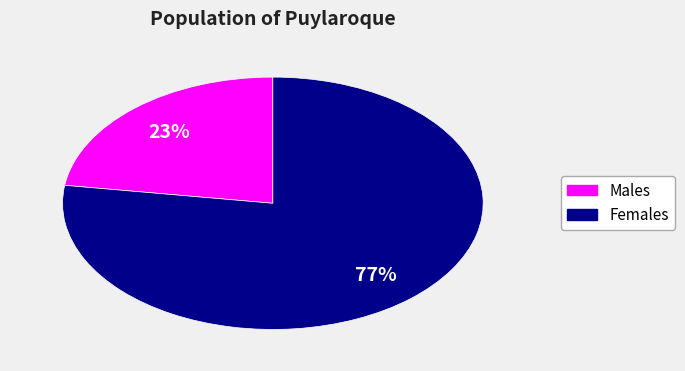

To the nearest percent, what is the average slice percentage?

50%